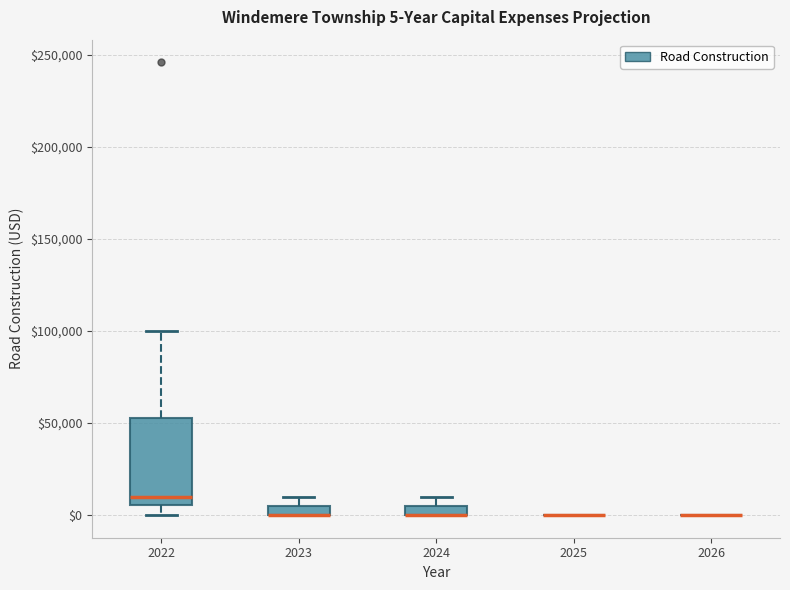

Which box is the tallest, from its lower edge to its upper edge?

2022